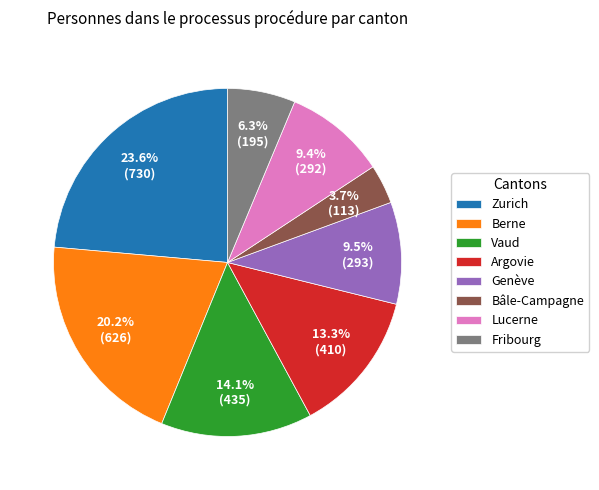

To the nearest percent, what portion does Zurich represent?

24%